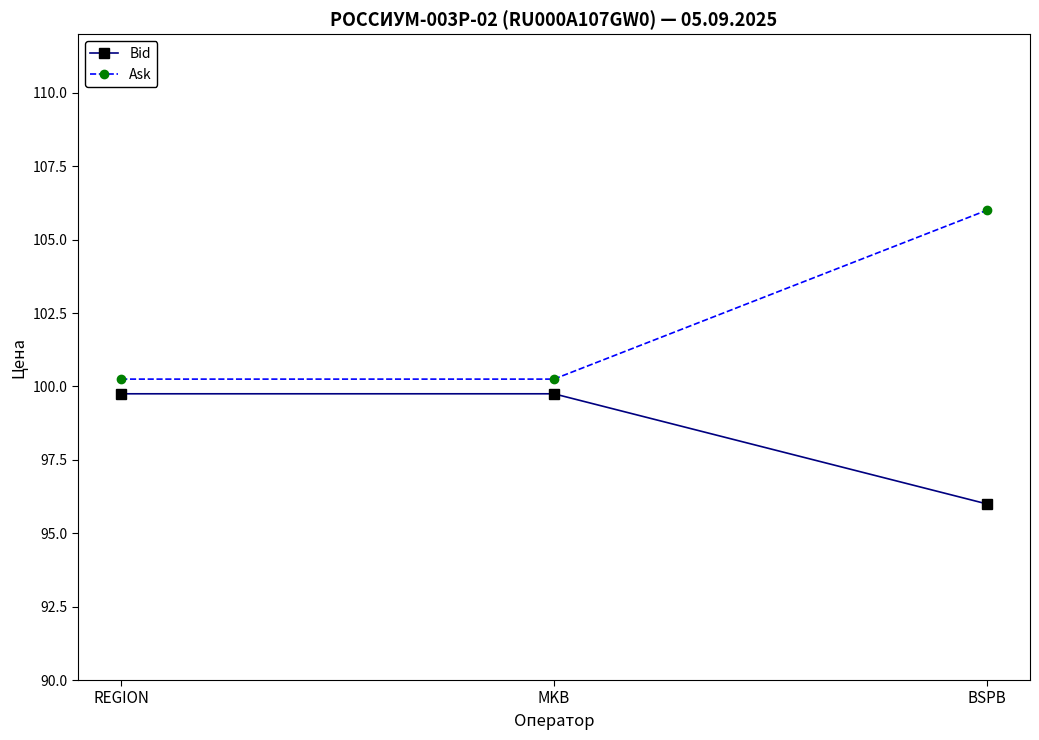

What are all the series names shown in the legend?

Bid, Ask